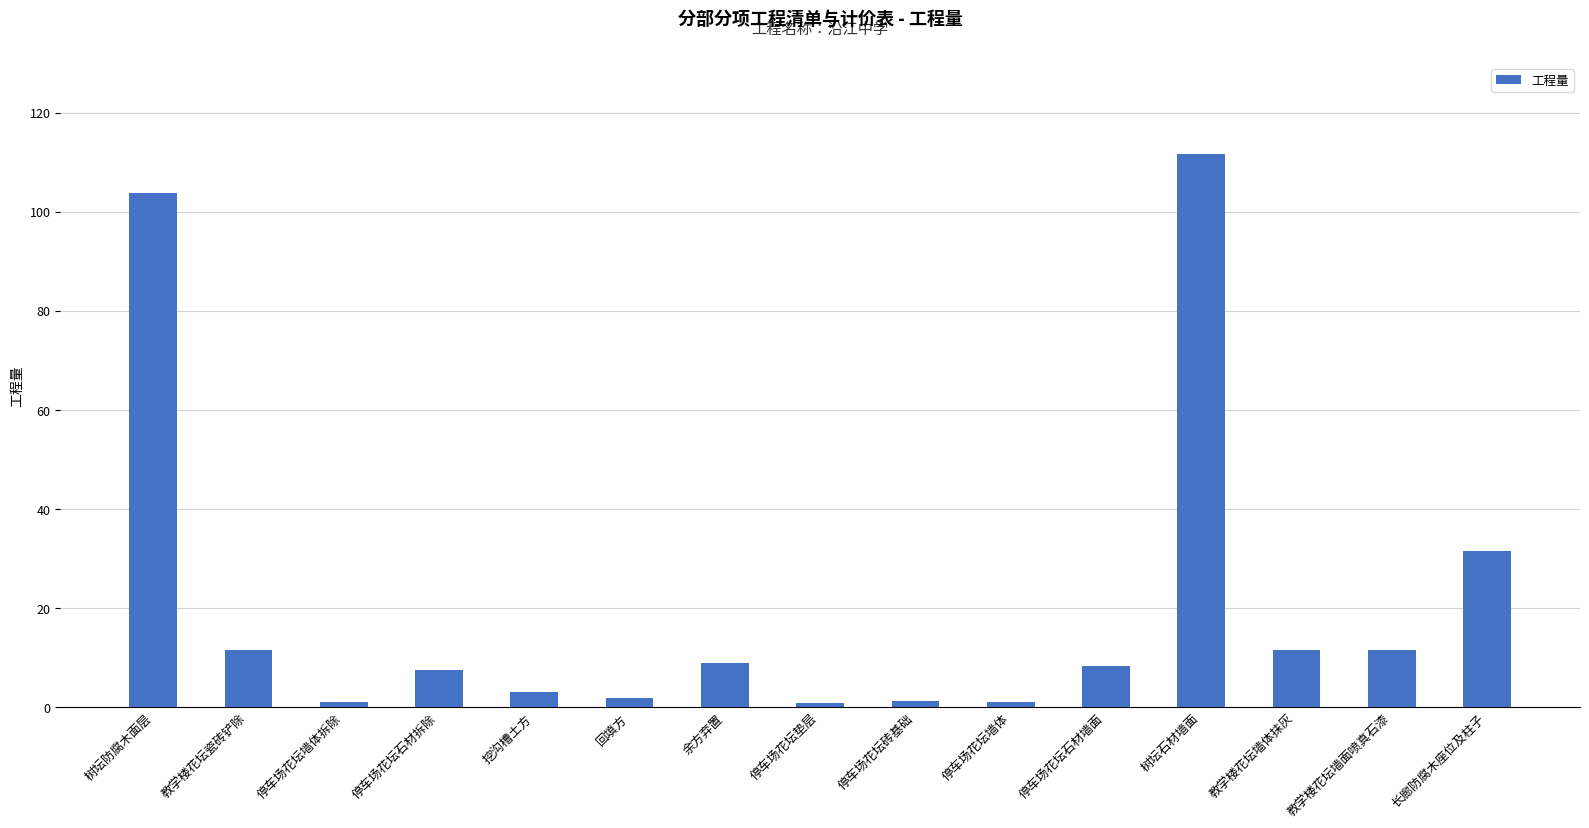

At which category does the chart reach its peak across all series?

树坛石材墙面